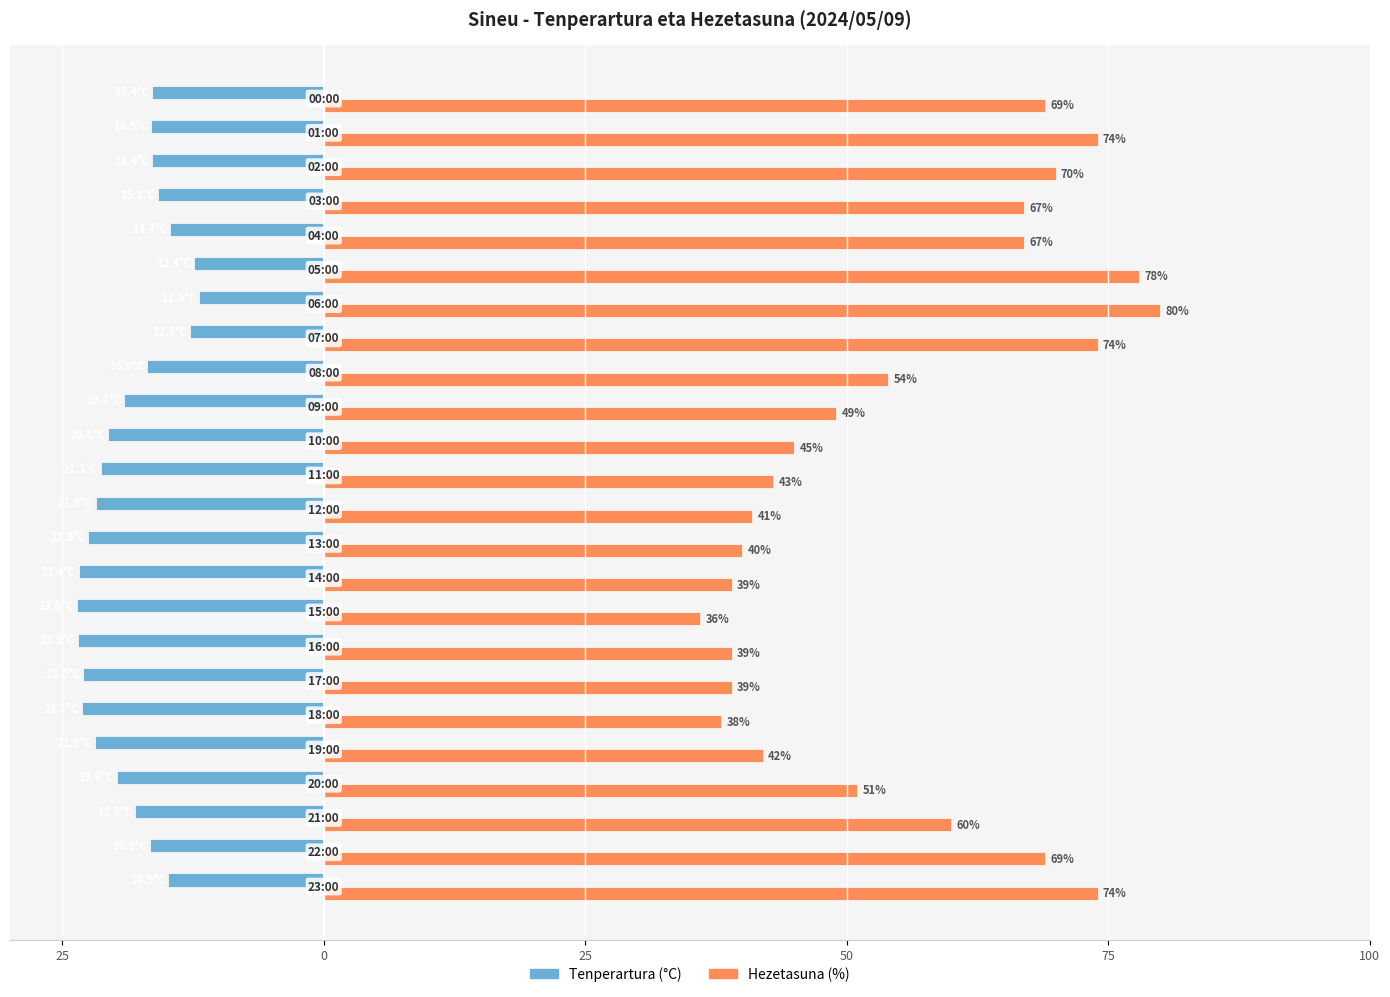

What is the minimum value shown in the chart?

-23.6